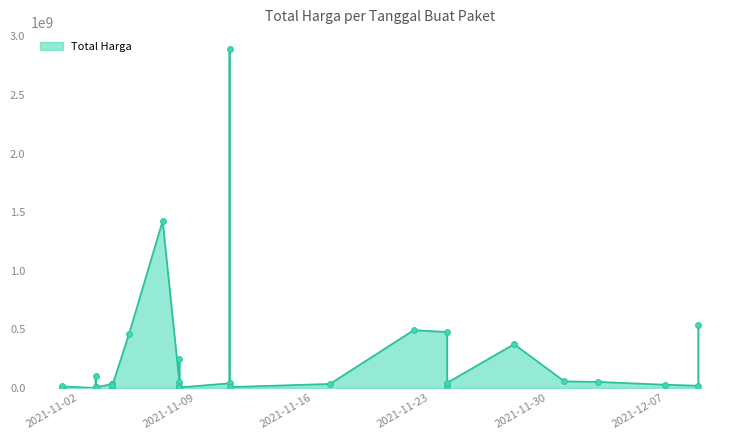

What is the change in value from 2021-12-07 to 2021-11-17?

+6880000